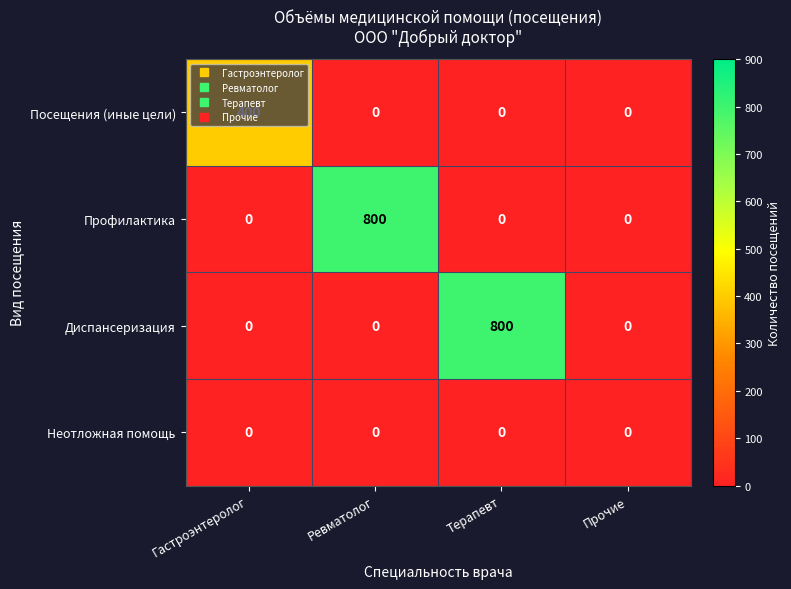

What is the greatest value displayed?

800